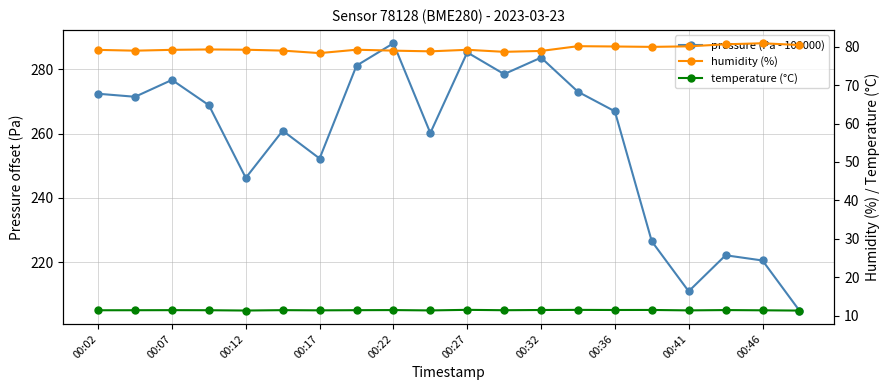

How many interior local peaks does the temperature (°C) series have?

7